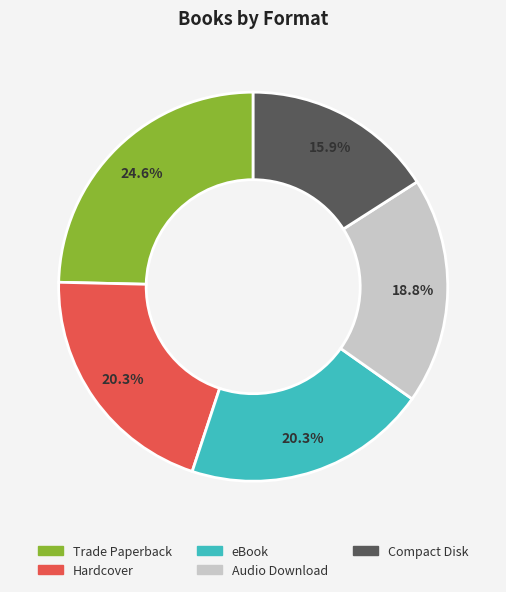

What is the ratio of the value at eBook to the value at Audio Download?

1.1